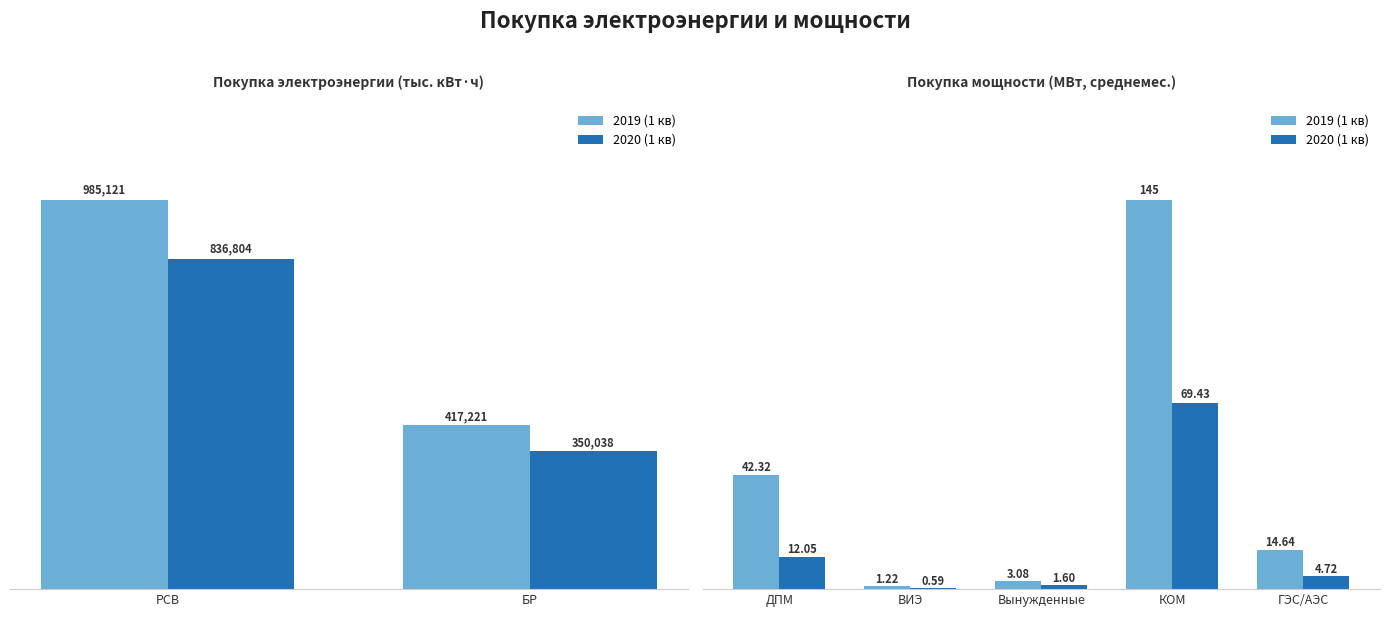

What position from the left is ВИЭ?

2